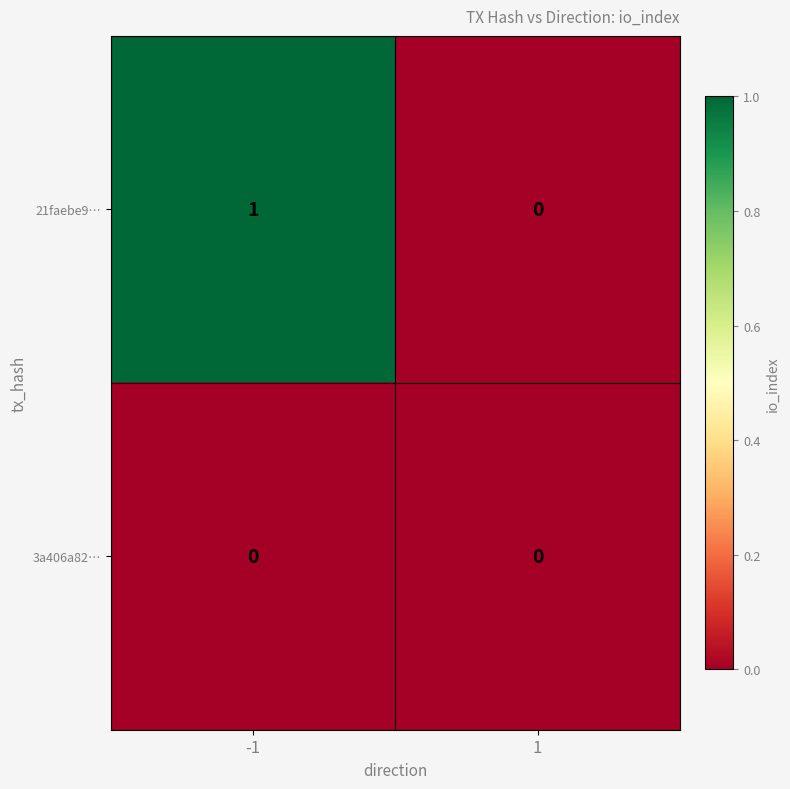

List the series in order of their peak value, lowest first.

3a406a82…, 21faebe9…